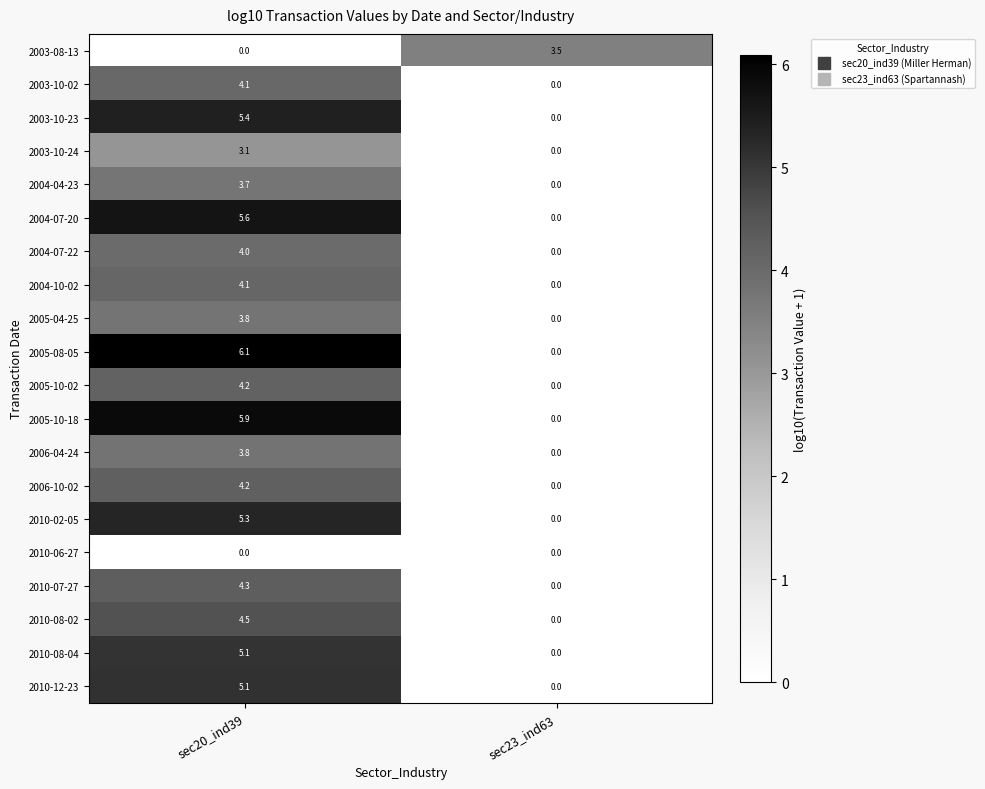

What is the total value across all series at sec23_ind63?

3.5